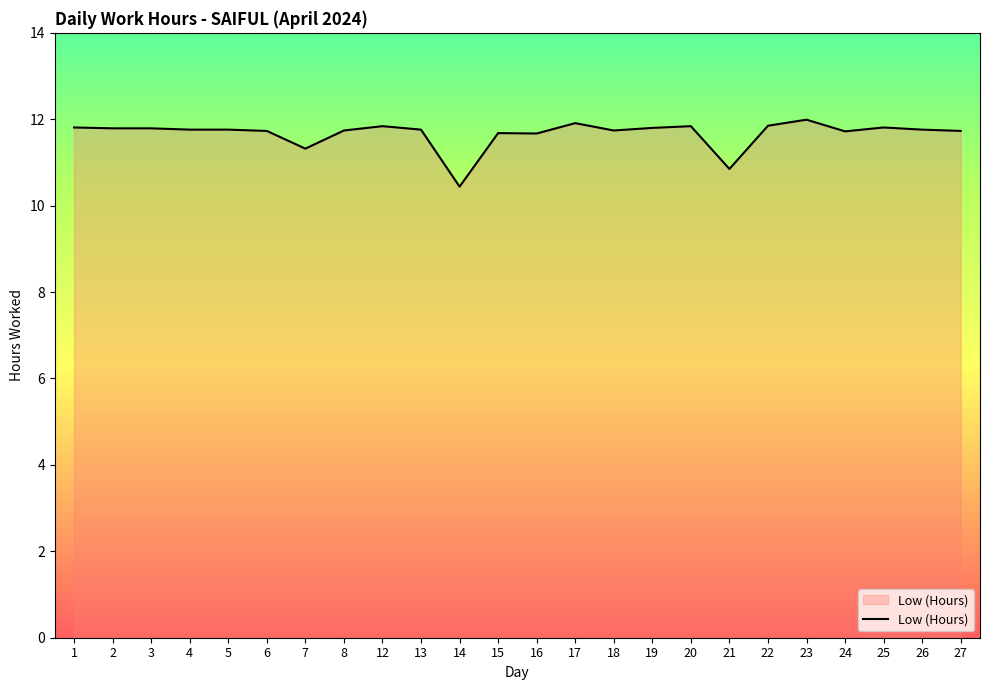

Is it true that the value at 24 is 2.5?

False